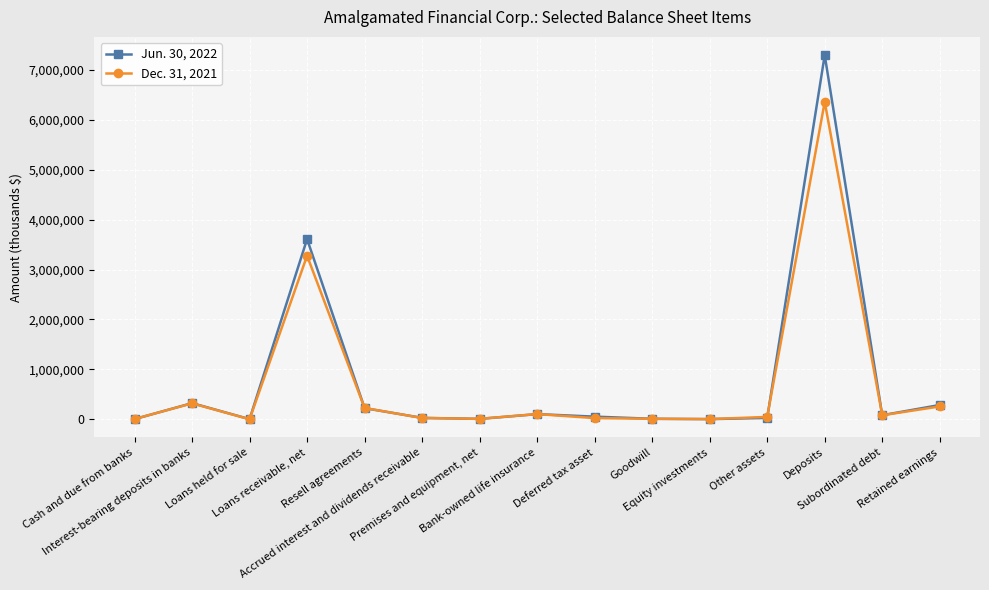

At how many categories does at least one series exceed 5268815?

1